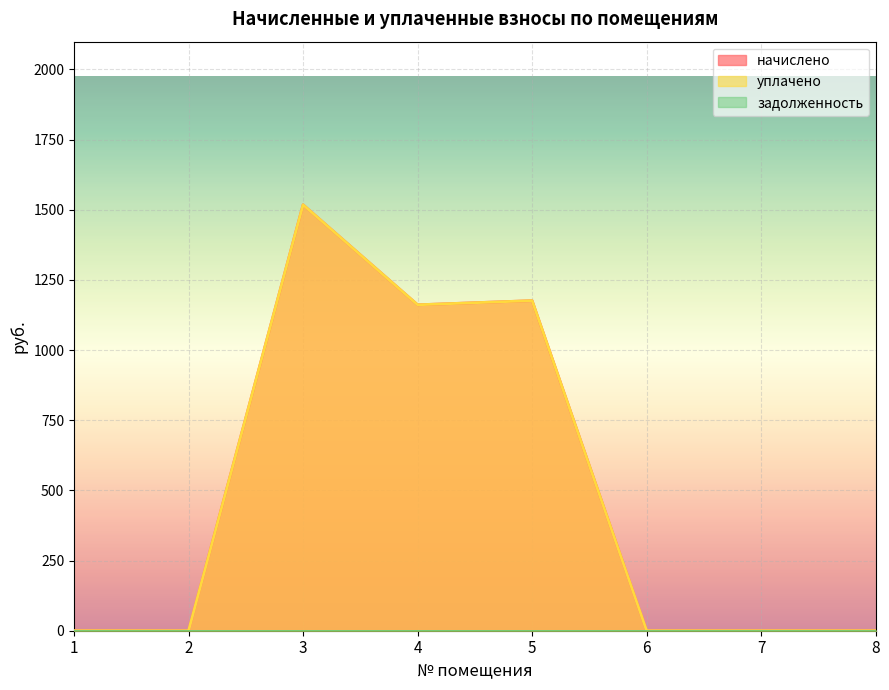

True or false: уплачено has a value of -516.0 at 1.

False